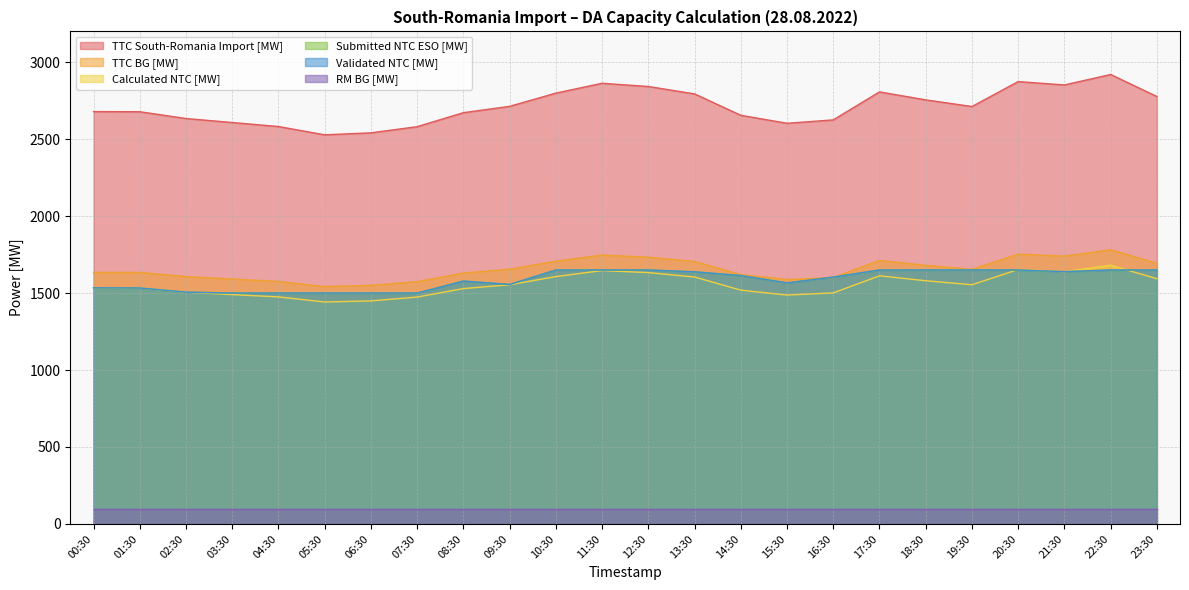

What is the value of the Calculated NTC [MW] point at the 12th from the left?

1646